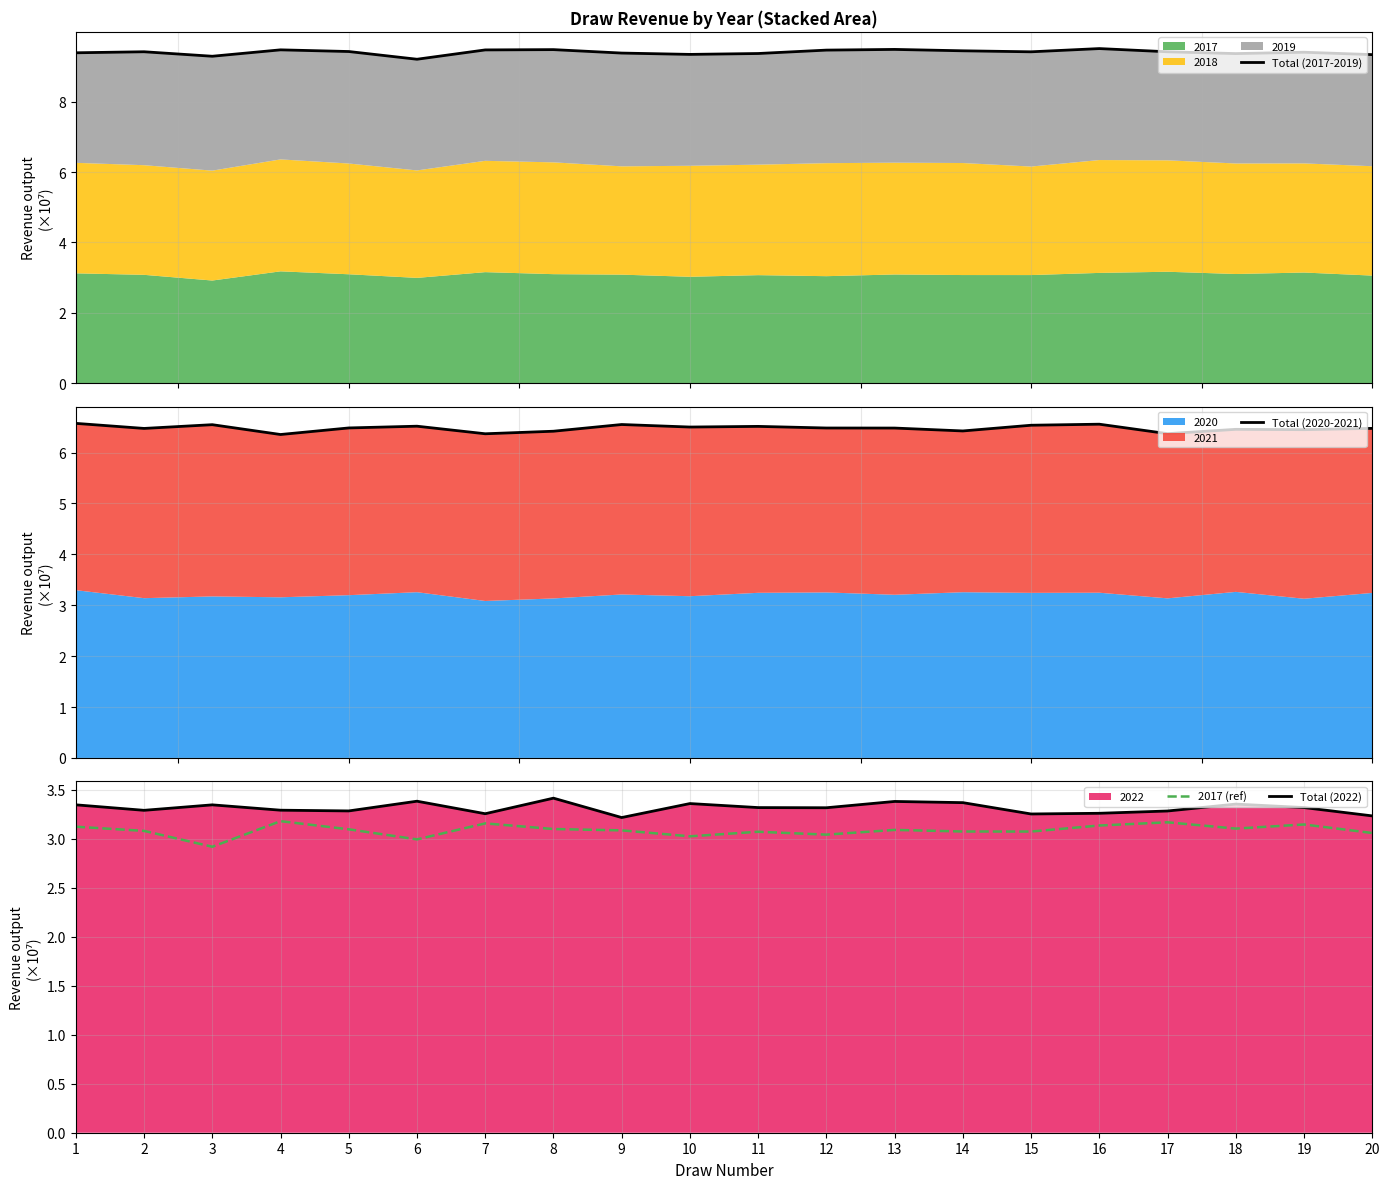

True or false: 2017 (ref) has more than 1 interior local peaks.

True